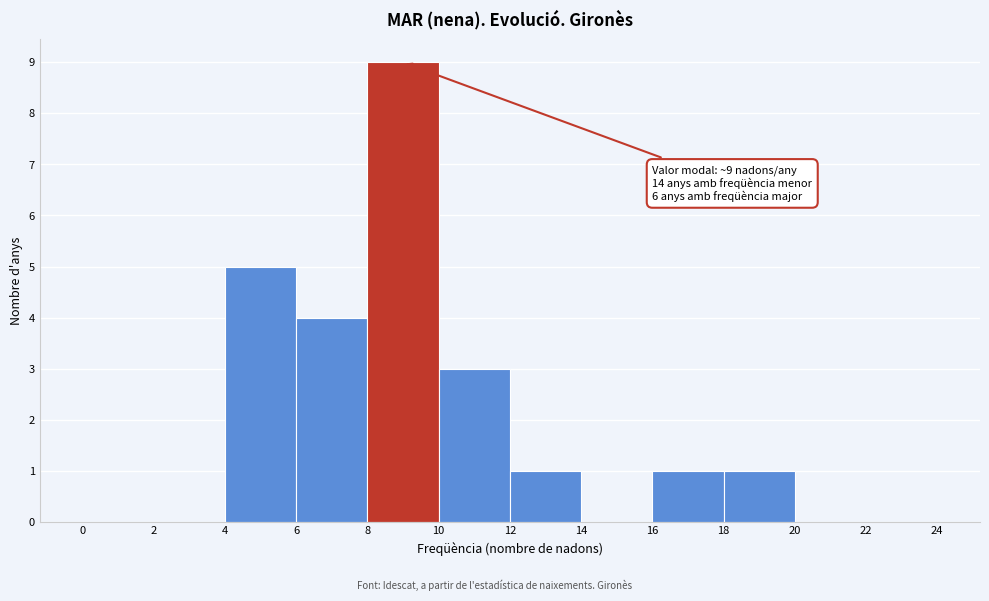

Which range on the x-axis has the tallest bar?

8 to 10